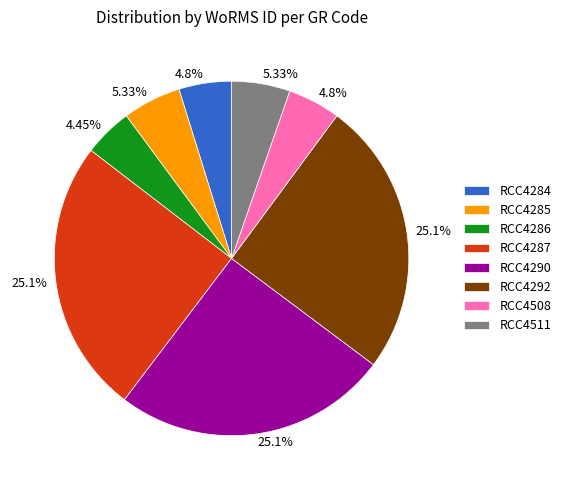

What is the total percentage of RCC4285 and RCC4292?

30.4%